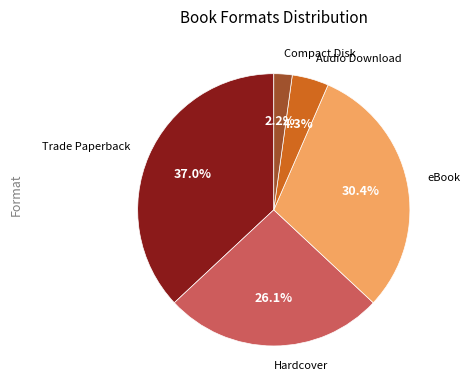

Count the number of slices in the pie.

5